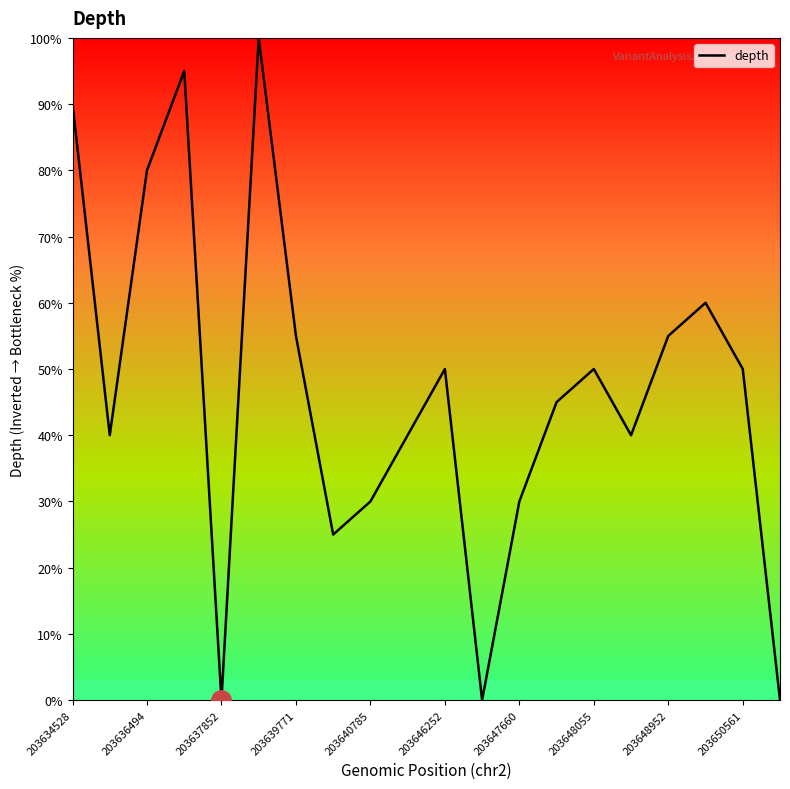

What is the greatest value displayed?

100.0